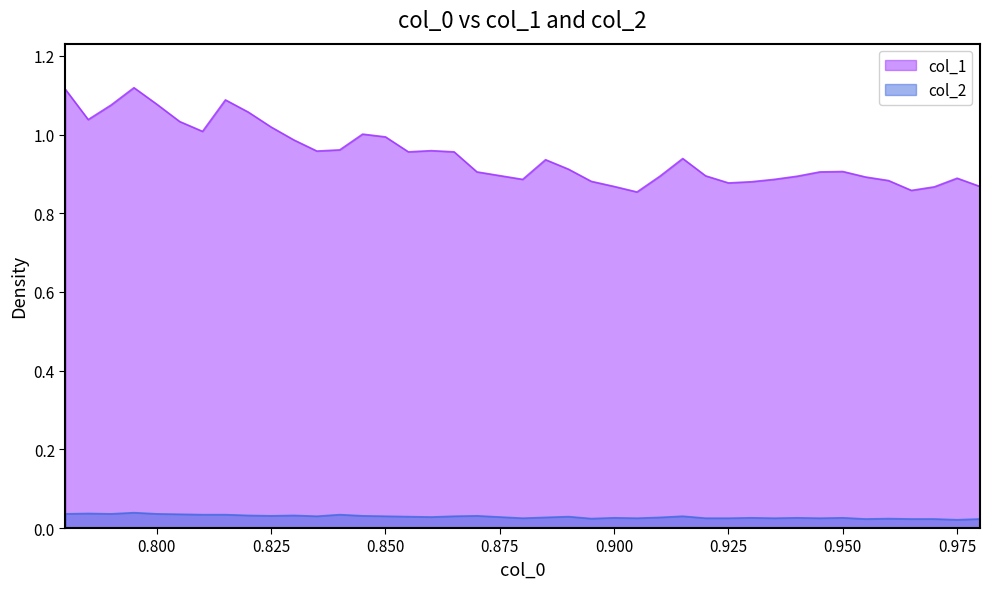

List the series in order of their peak value, highest first.

col_1, col_2